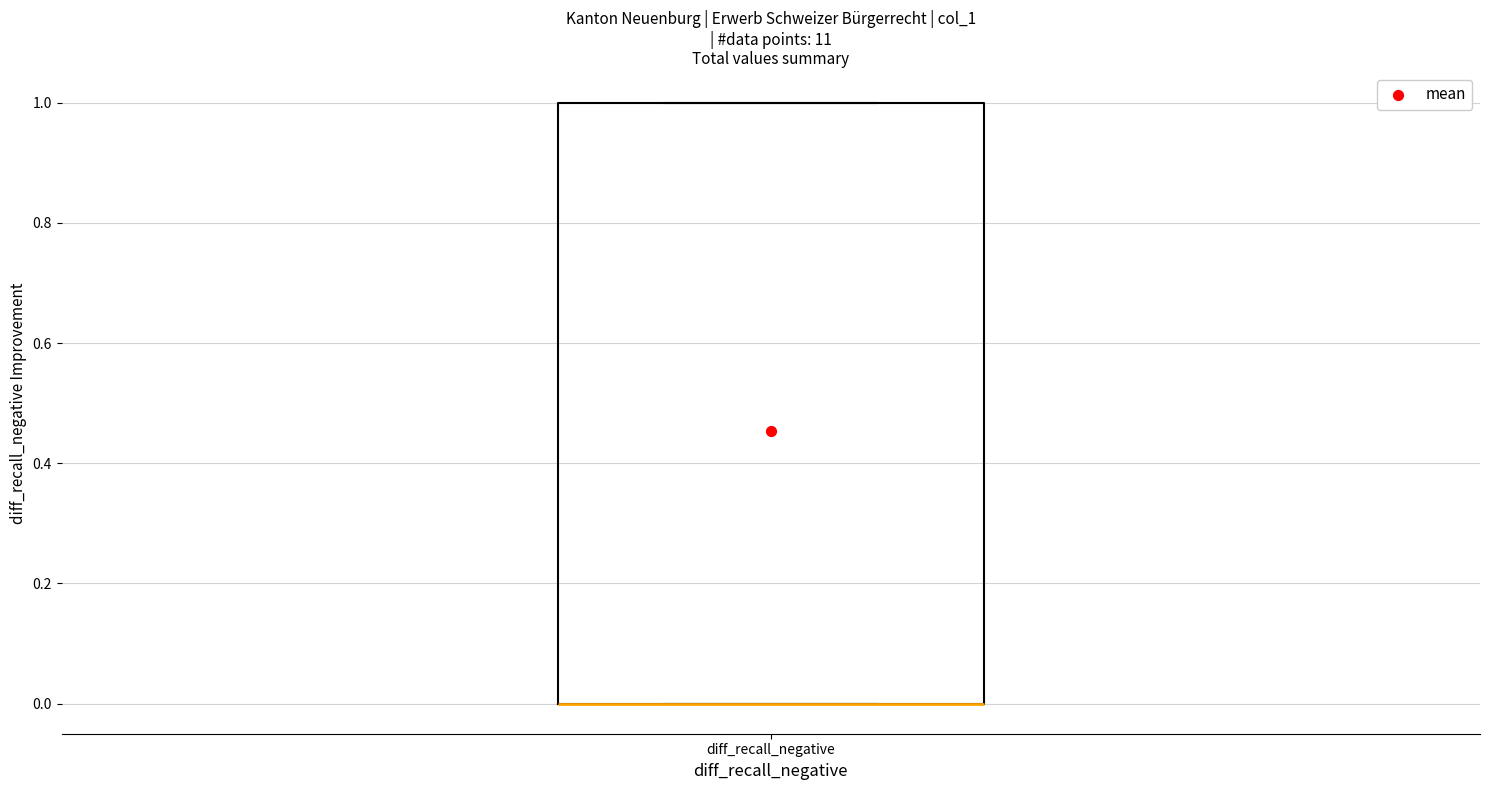

Transcribe this box plot: give where the median line is, the range the box spans, and where the two whiskers end, as read against the y-axis. The values are not printed on the chart, so give them approximately, as read against the axis.

median 0 (drawn on the box's lower edge), box 0 to 1, whiskers 0 to 1